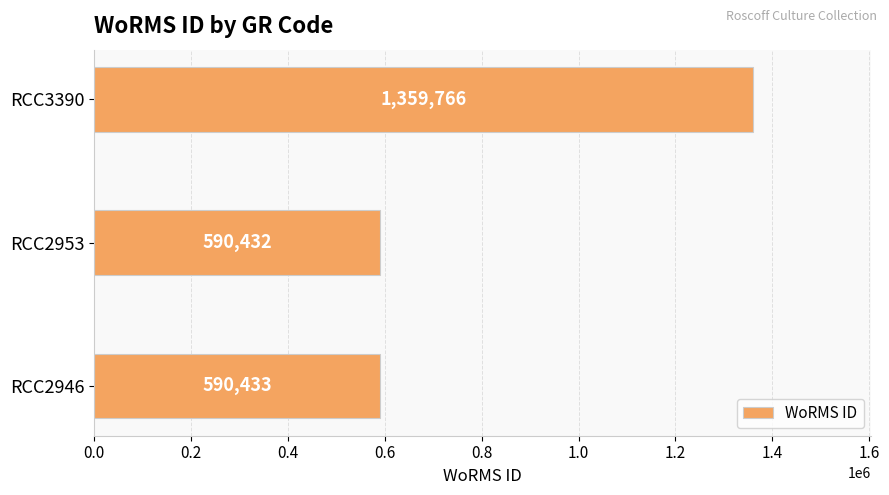

What is the maximum value shown in the chart?

1359766